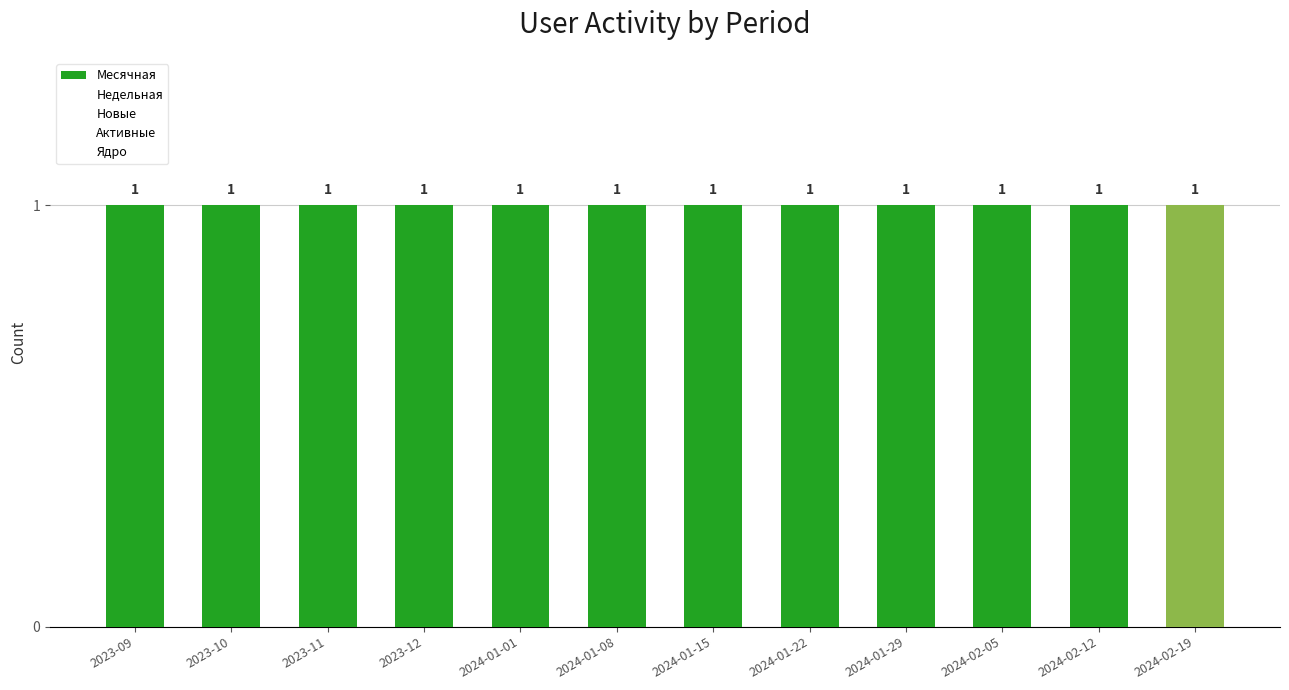

Rank the series by their maximum value, from highest to lowest.

Месячная, Недельная, Новые, Активные, Ядро